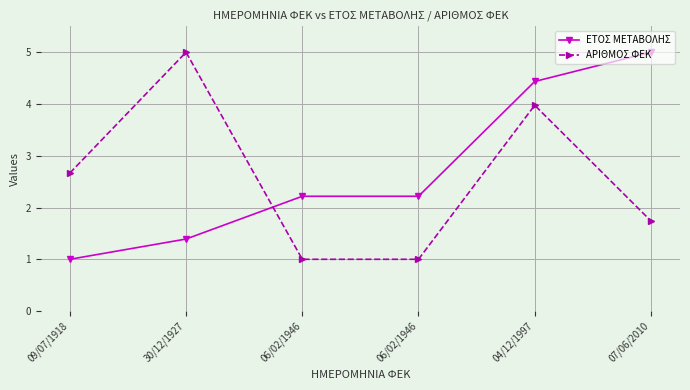

Is this an area chart (filled region under the line)?

No